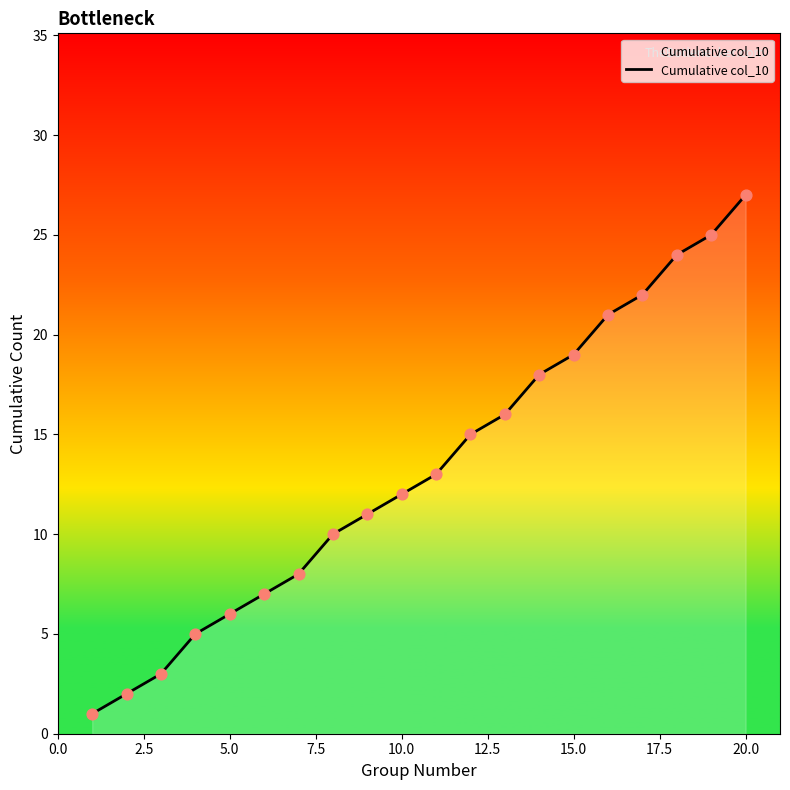

What is the greatest value displayed?

27